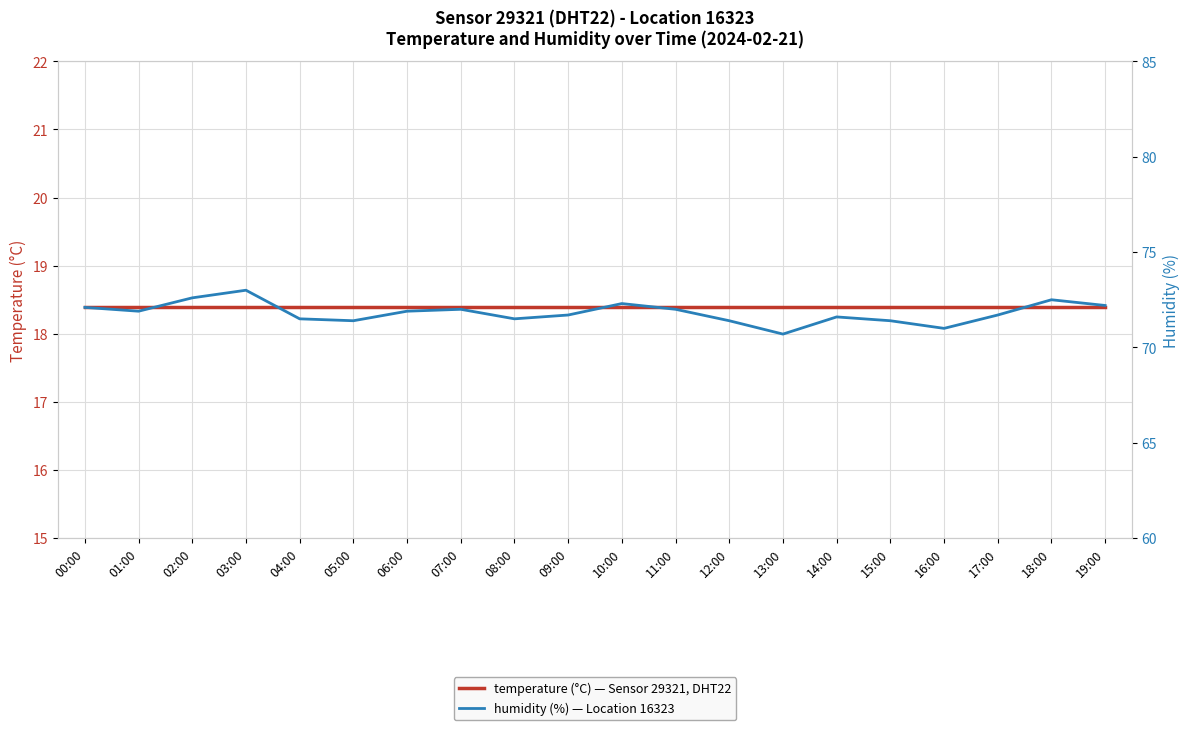

What is the difference between the highest and lowest values at 11:00?

53.6